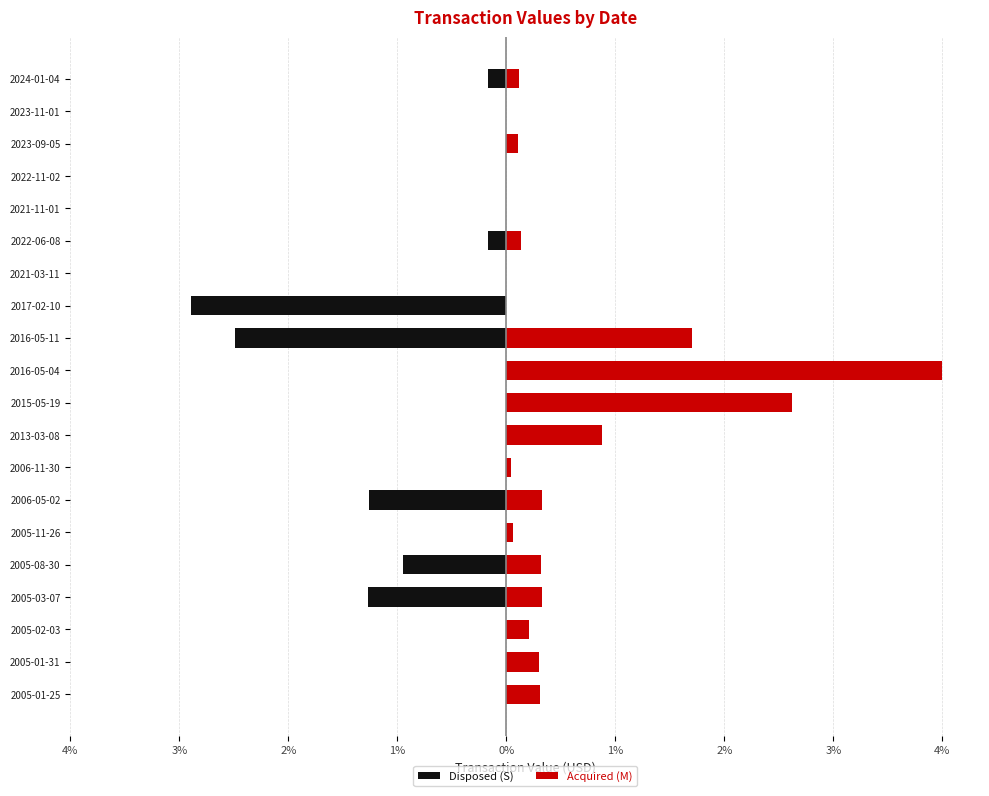

How many series are shown in this chart?

2